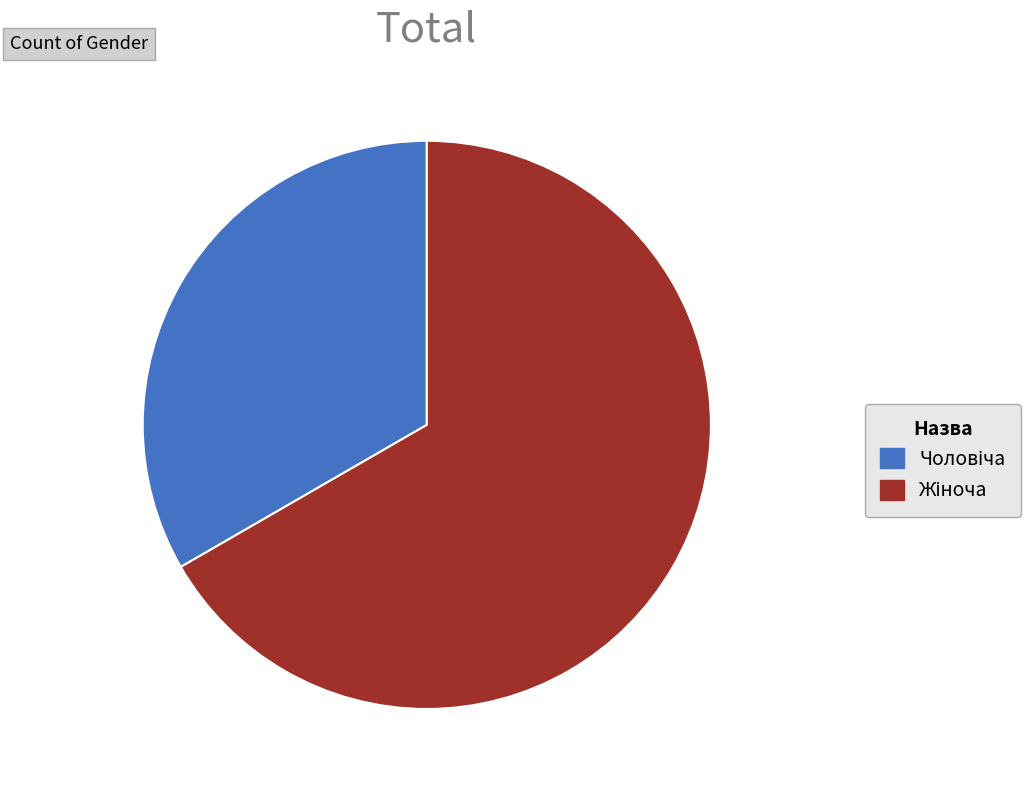

How many segments does this pie chart have?

2